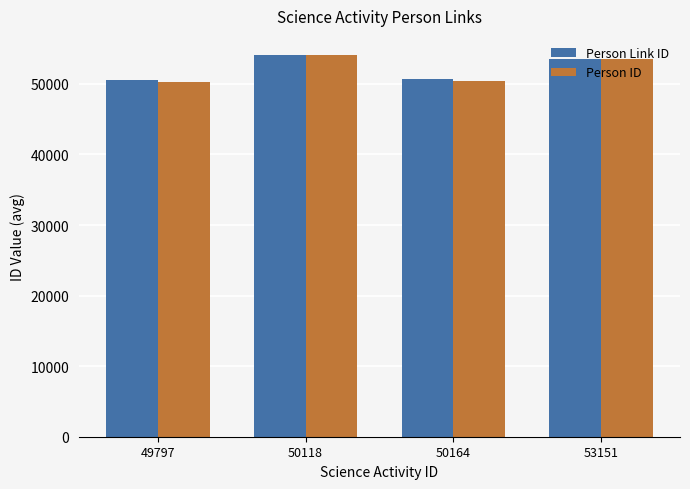

How many distinct data groups are displayed?

2